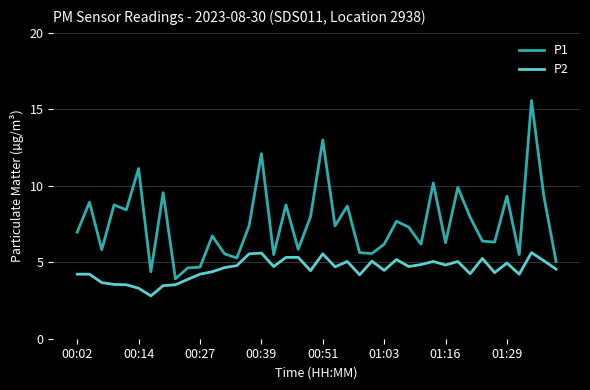

Rank the series by their average value, from highest to lowest.

P1, P2